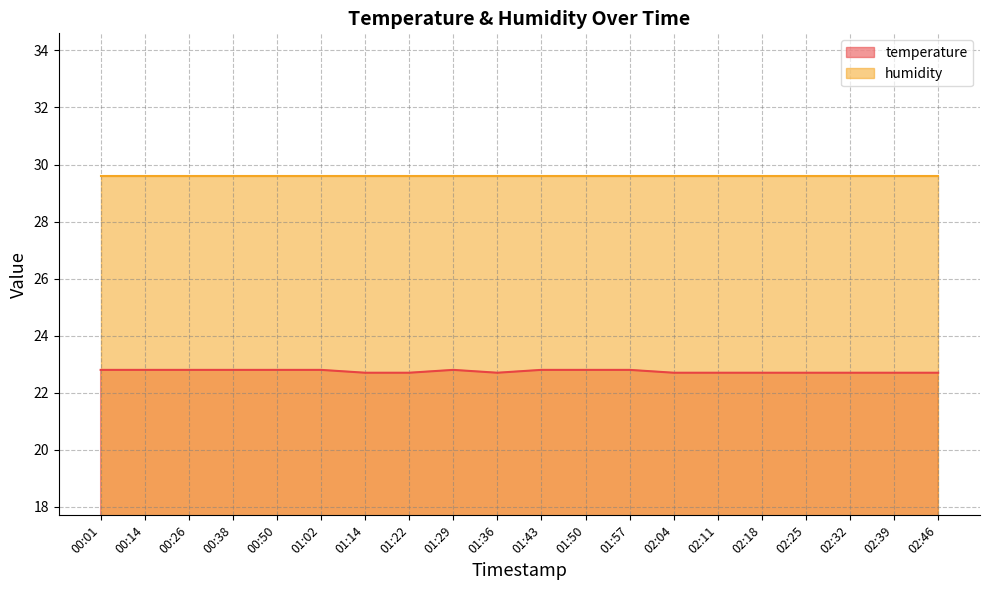

Reading left to right, extract all data points from this chart.

22.8	22.8	22.8	22.8	22.8	22.8	22.7	22.7	22.8	22.7	22.8	22.8	22.8	22.7	22.7	22.7	22.7	22.7	22.7	22.7